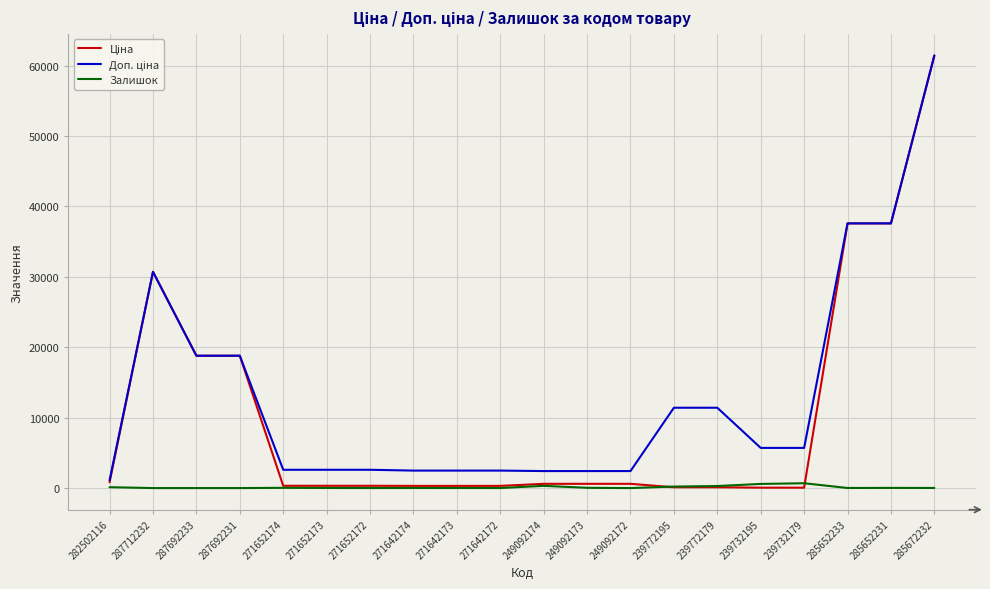

What is the greatest value displayed?

61434.3